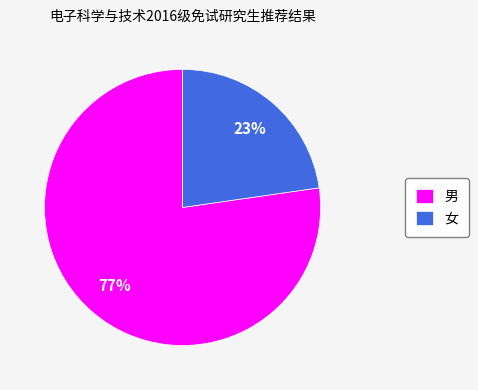

How many segments does this pie chart have?

2